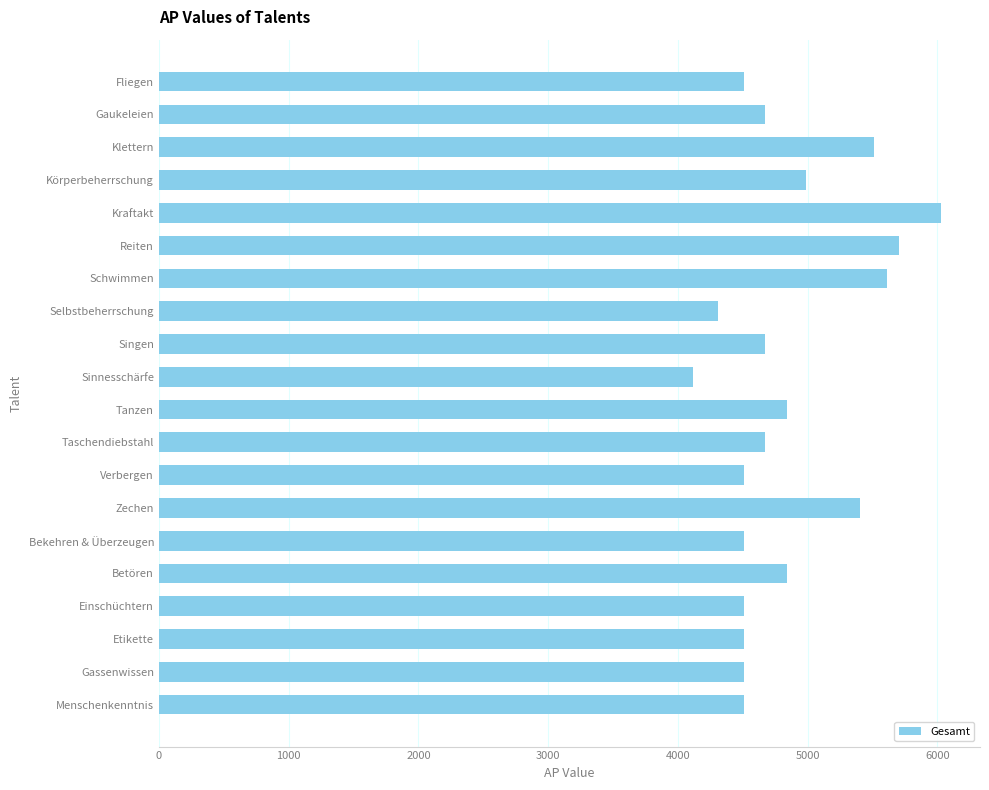

What value does the data have at Etikette, to the nearest 10?

4510